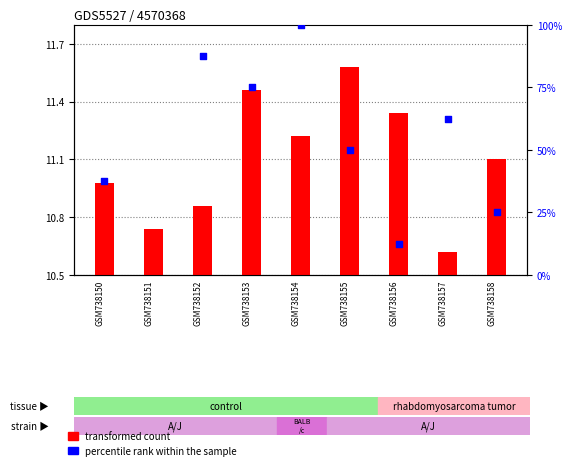

What is the total value across all series at GSM738154?

100.7